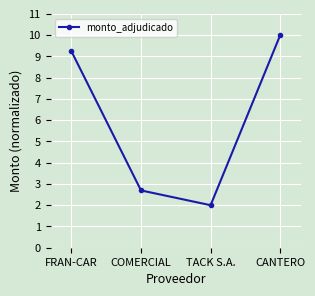

Does the chart have visible grid lines?

Yes